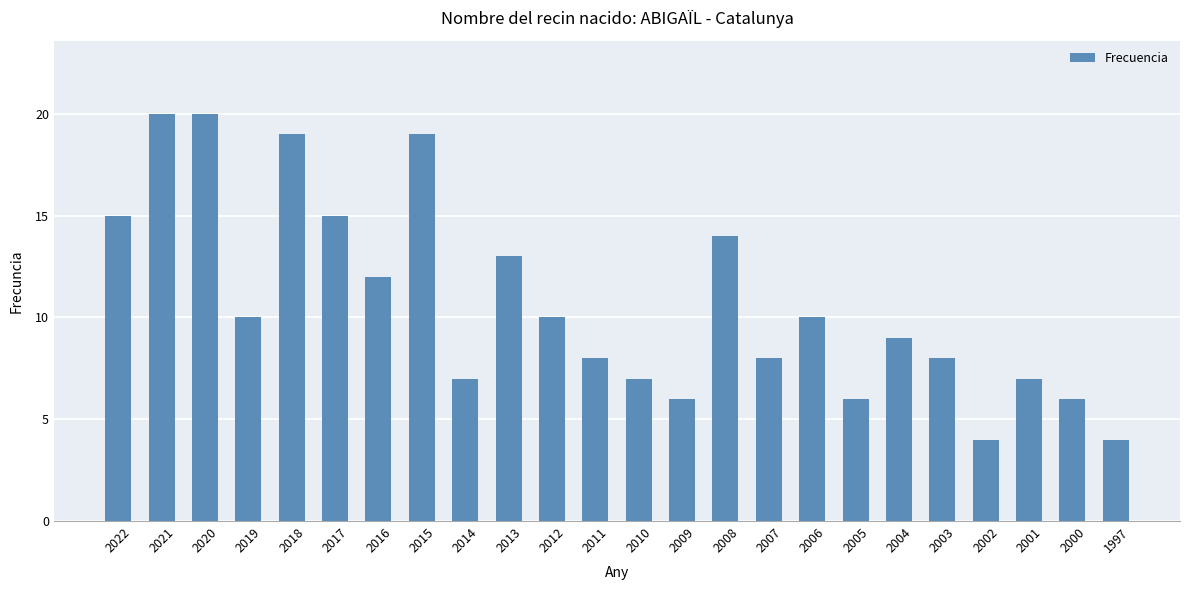

Is it true that the value at 2001 is 5?

False